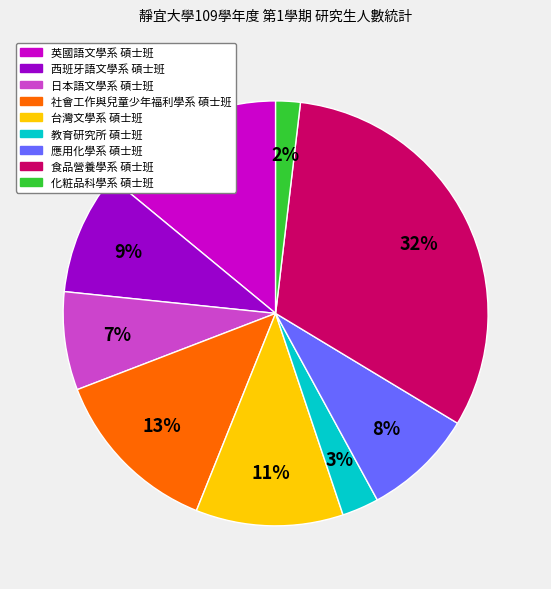

Is there a majority slice in this chart?

No